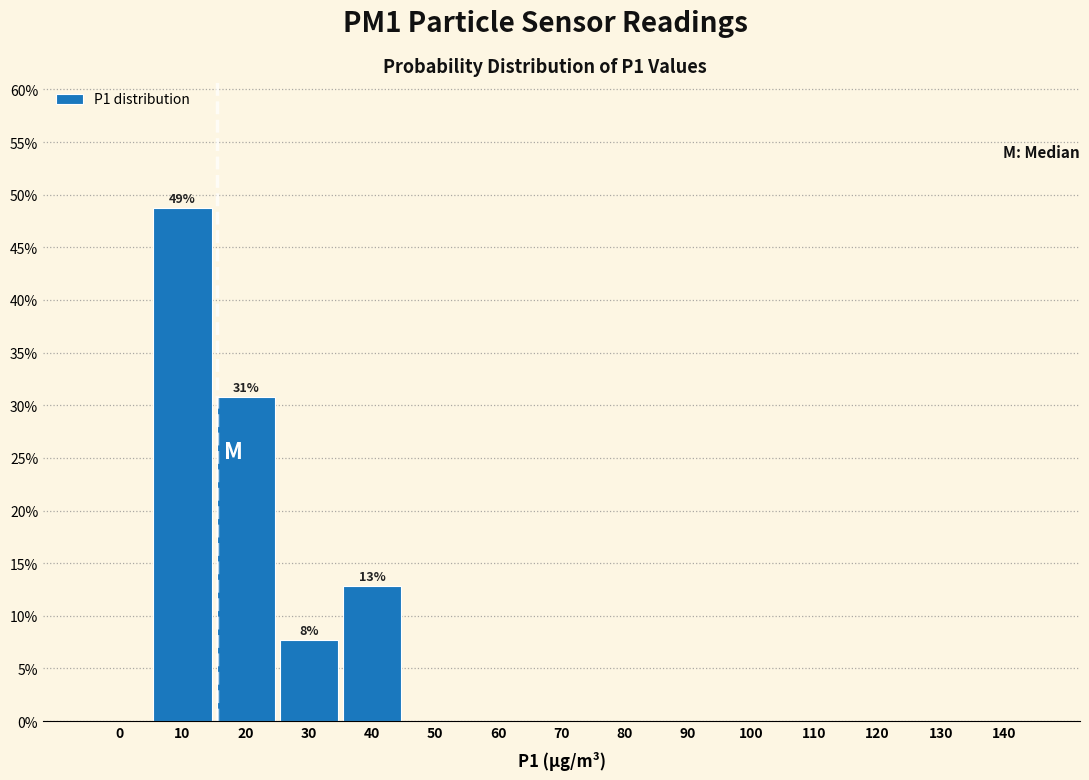

Reading left to right, extract all data points from this chart.

0=0.0	10=48.7	20=30.8	30=7.7	40=12.8	50=0.0	60=0.0	70=0.0	80=0.0	90=0.0	100=0.0	110=0.0	120=0.0	130=0.0	140=0.0